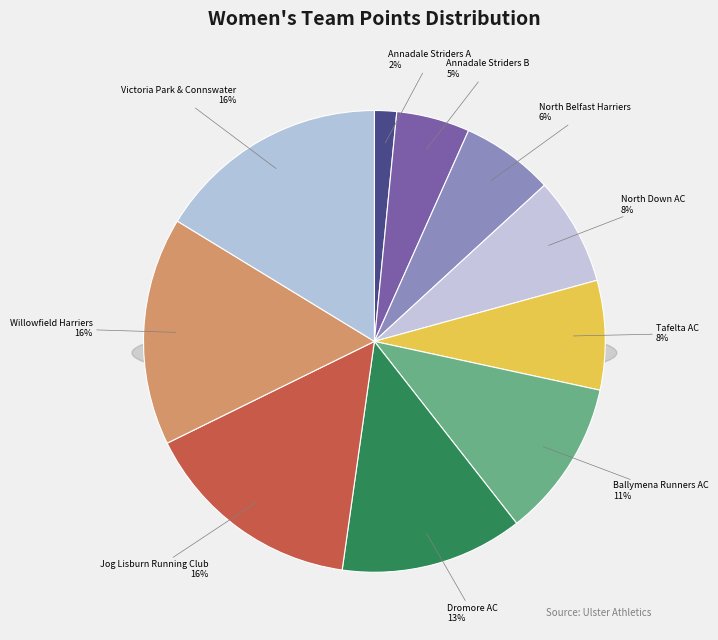

To the nearest percent, what is the average slice percentage?

10%